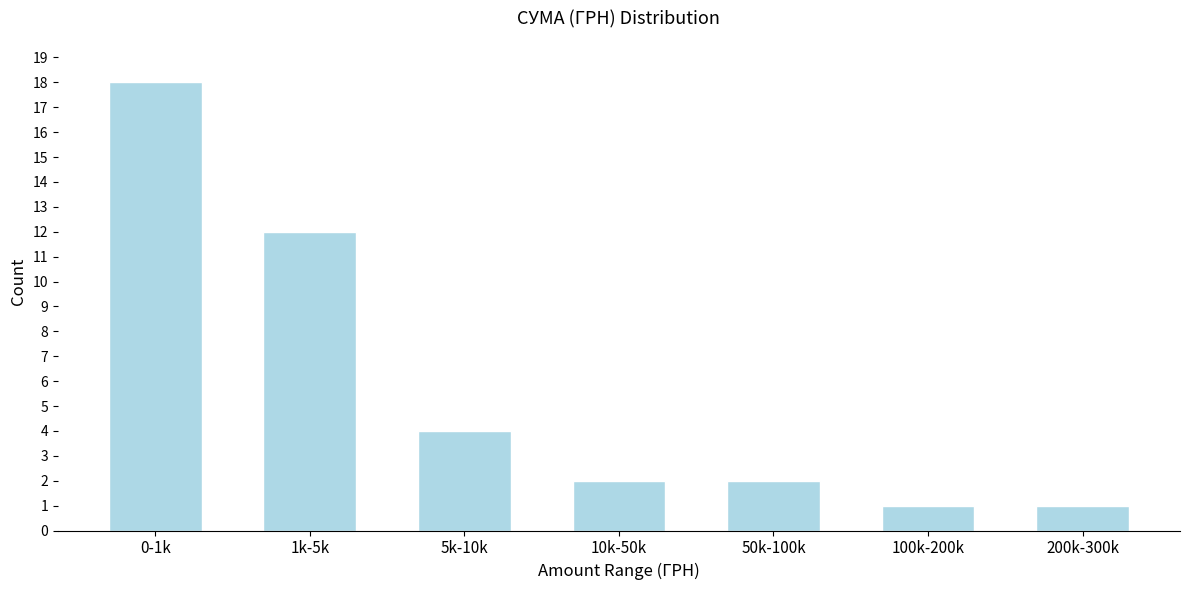

Reading left to right, list all the values displayed in this chart.

18	12	4	2	2	1	1